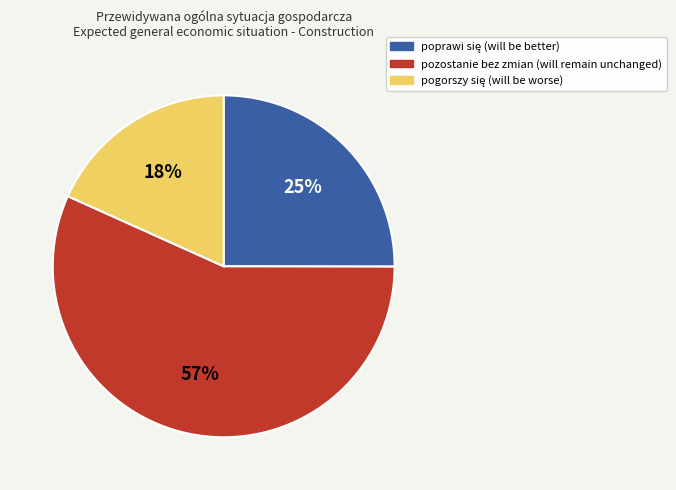

Is there any slice that represents more than half of the pie?

Yes